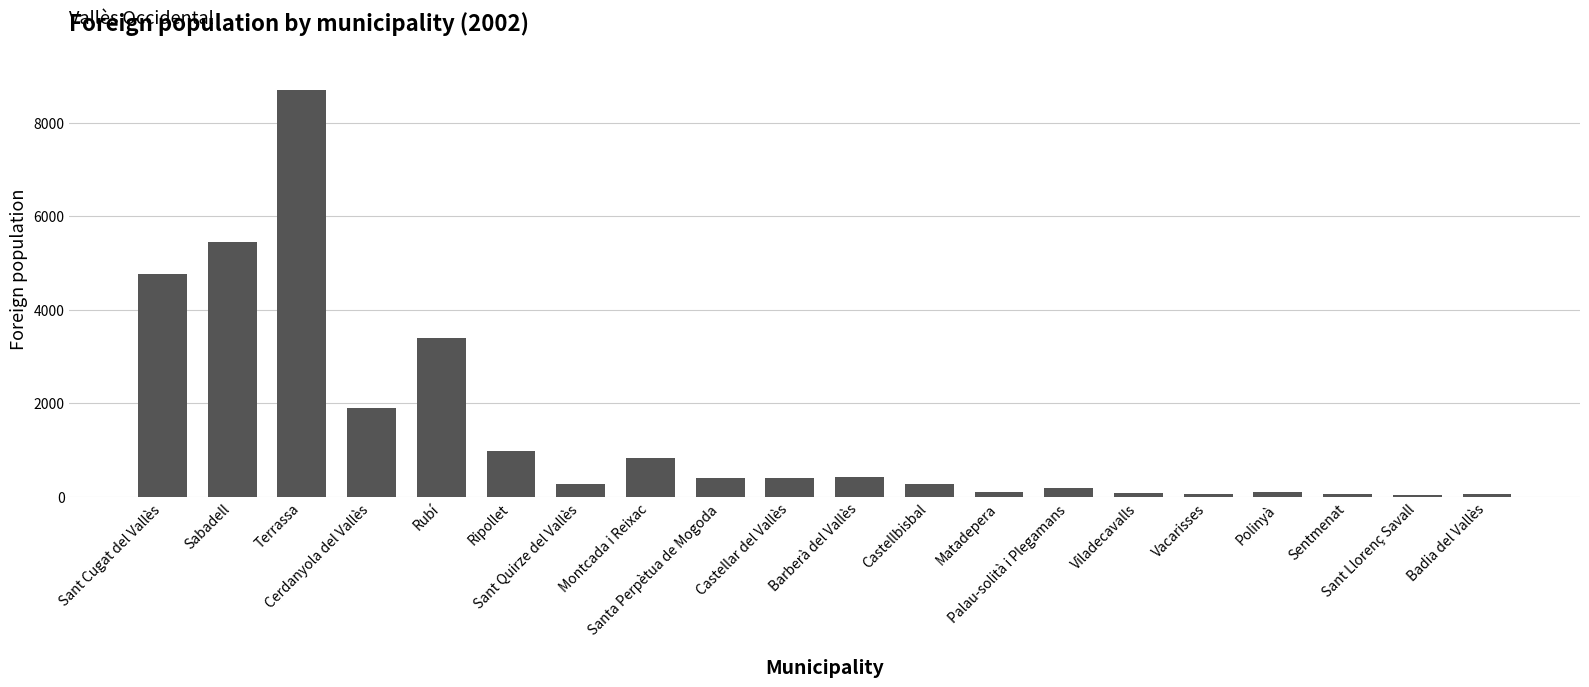

What is the average value?

1429